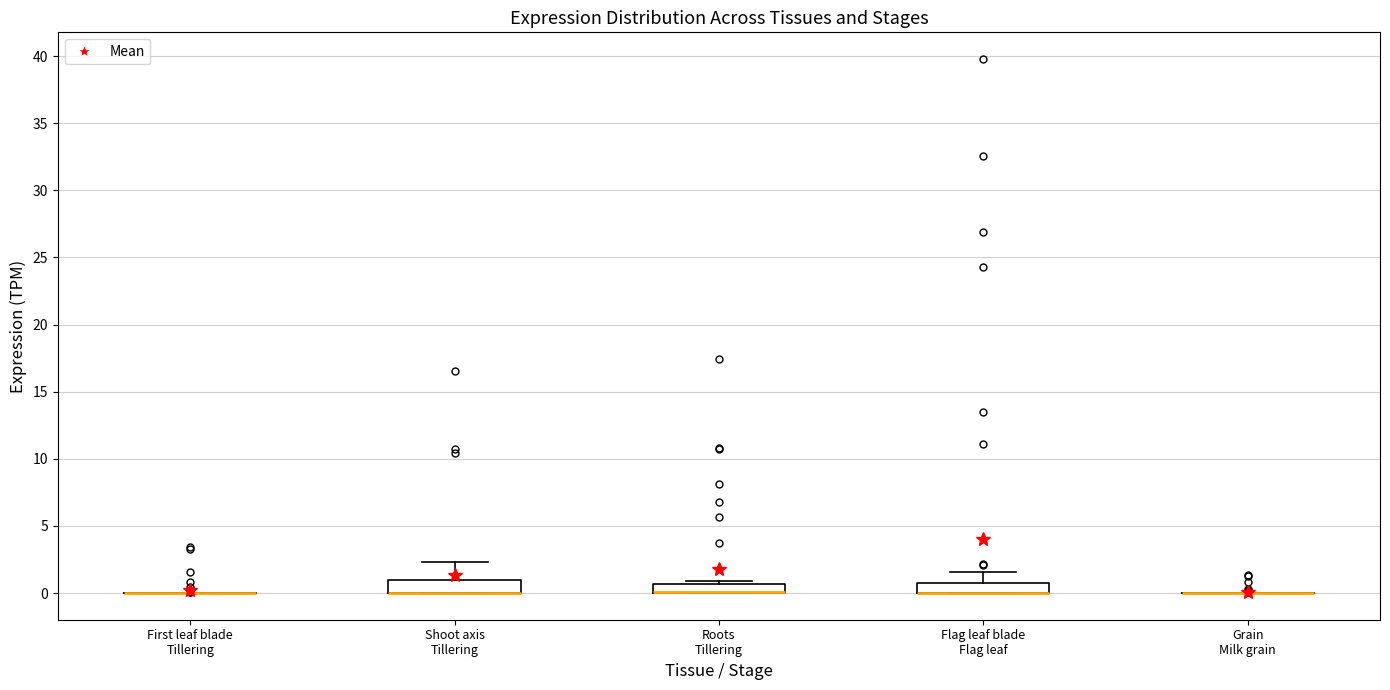

Where does the upper whisker of the box for Flag leaf blade Flag leaf end on the y-axis? The values are not printed on the chart, so give them approximately, as read against the axis.

1.5